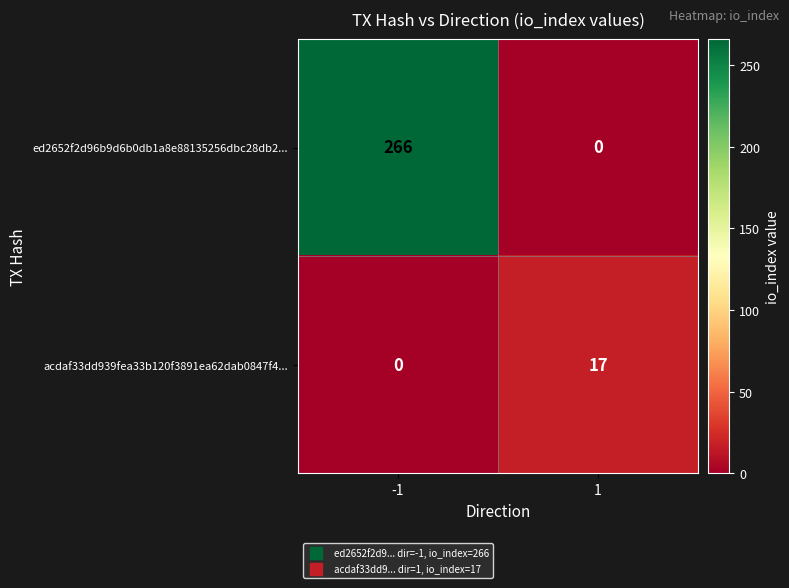

Which series changed the most between -1 and 1?

ed2652f2d96b9d6b0db1a8e88135256dbc28db2...